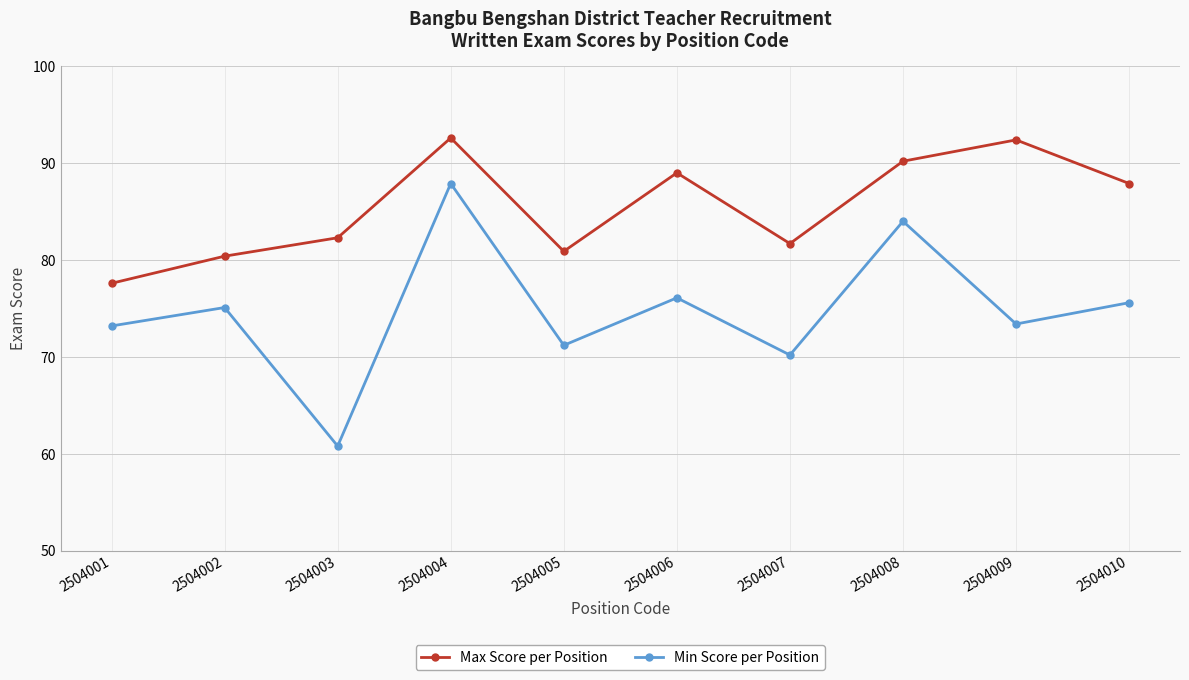

List the series in order of their peak value, lowest first.

Min Score per Position, Max Score per Position